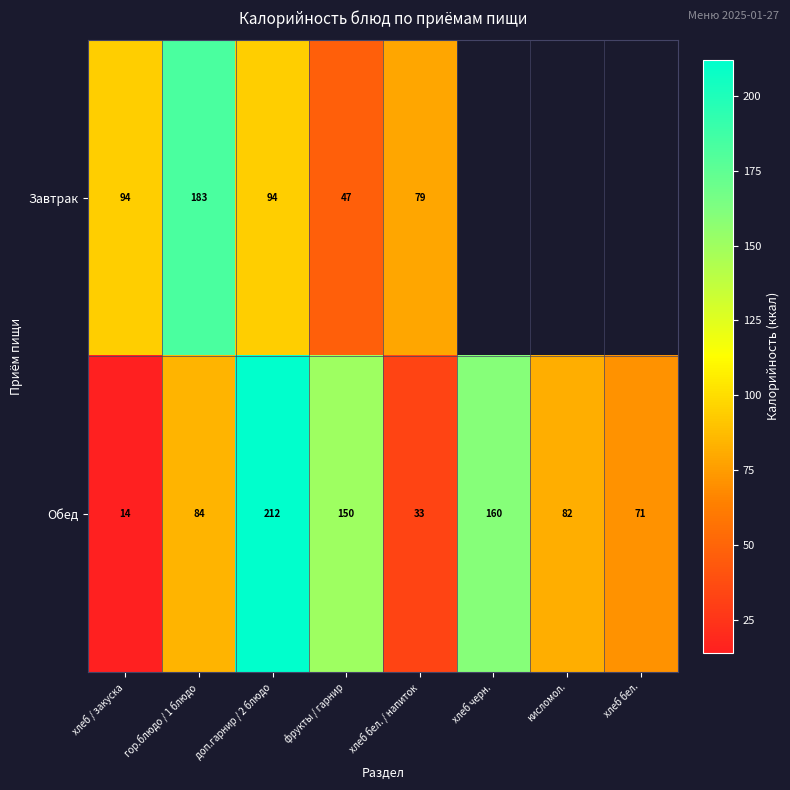

Rank the series at хлеб / закуска from lowest to highest value.

Обед, Завтрак